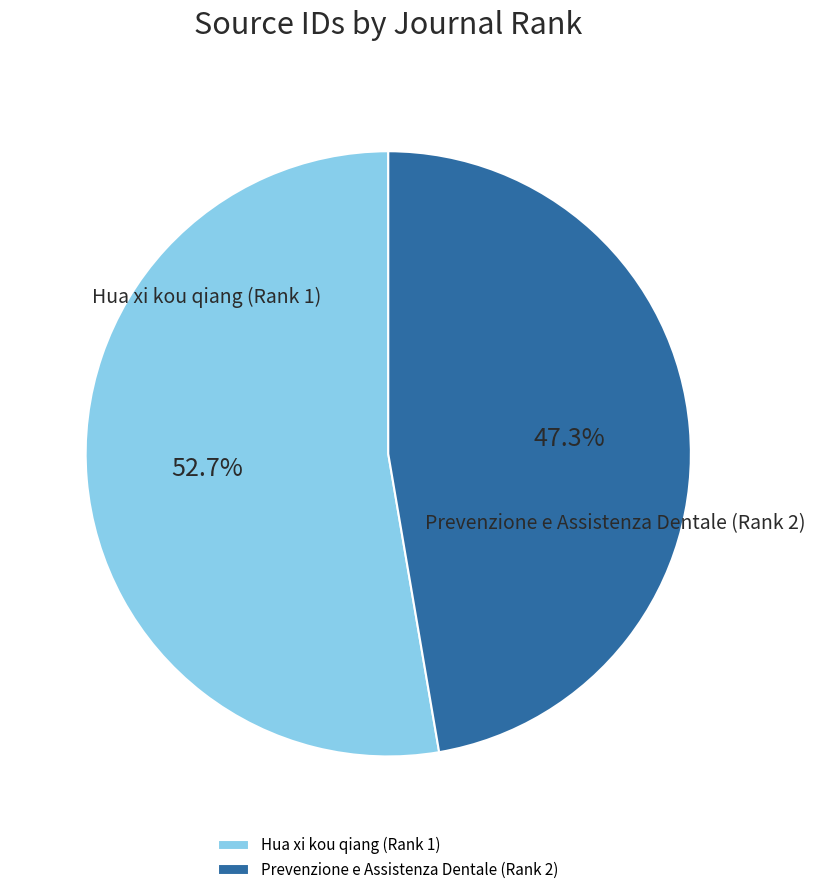

To the nearest percent, what is the combined percentage of Prevenzione e Assistenza Dentale (Rank 2) and Hua xi kou qiang (Rank 1)?

100%